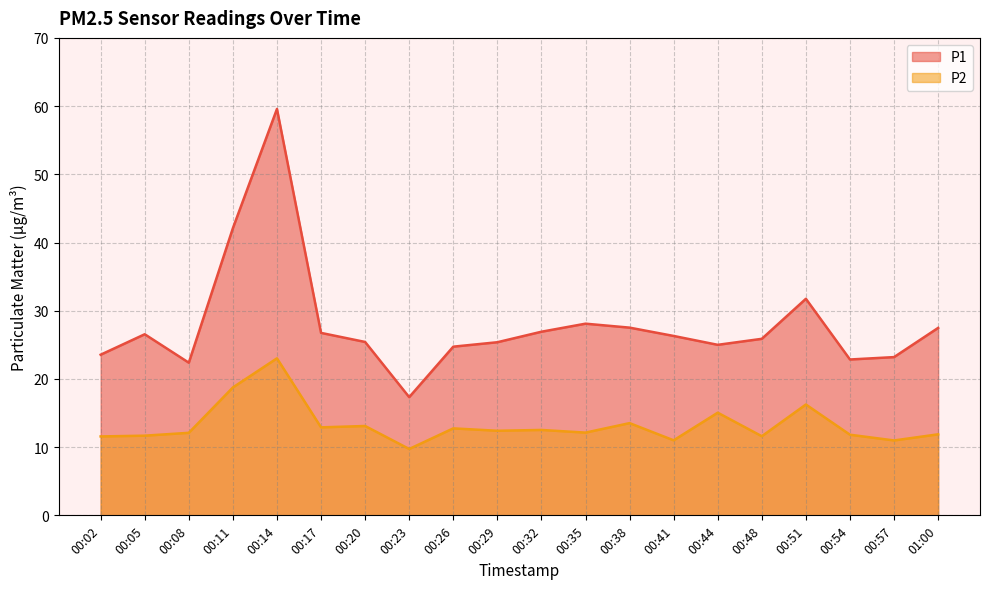

What are all the series names shown in the legend?

P1, P2